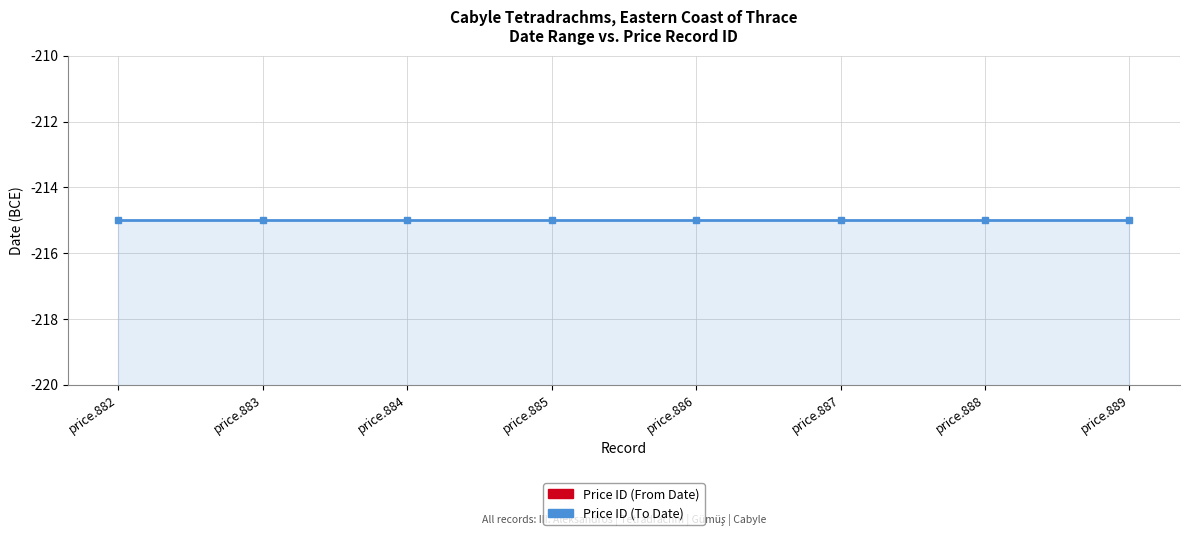

How many series are shown in this chart?

2